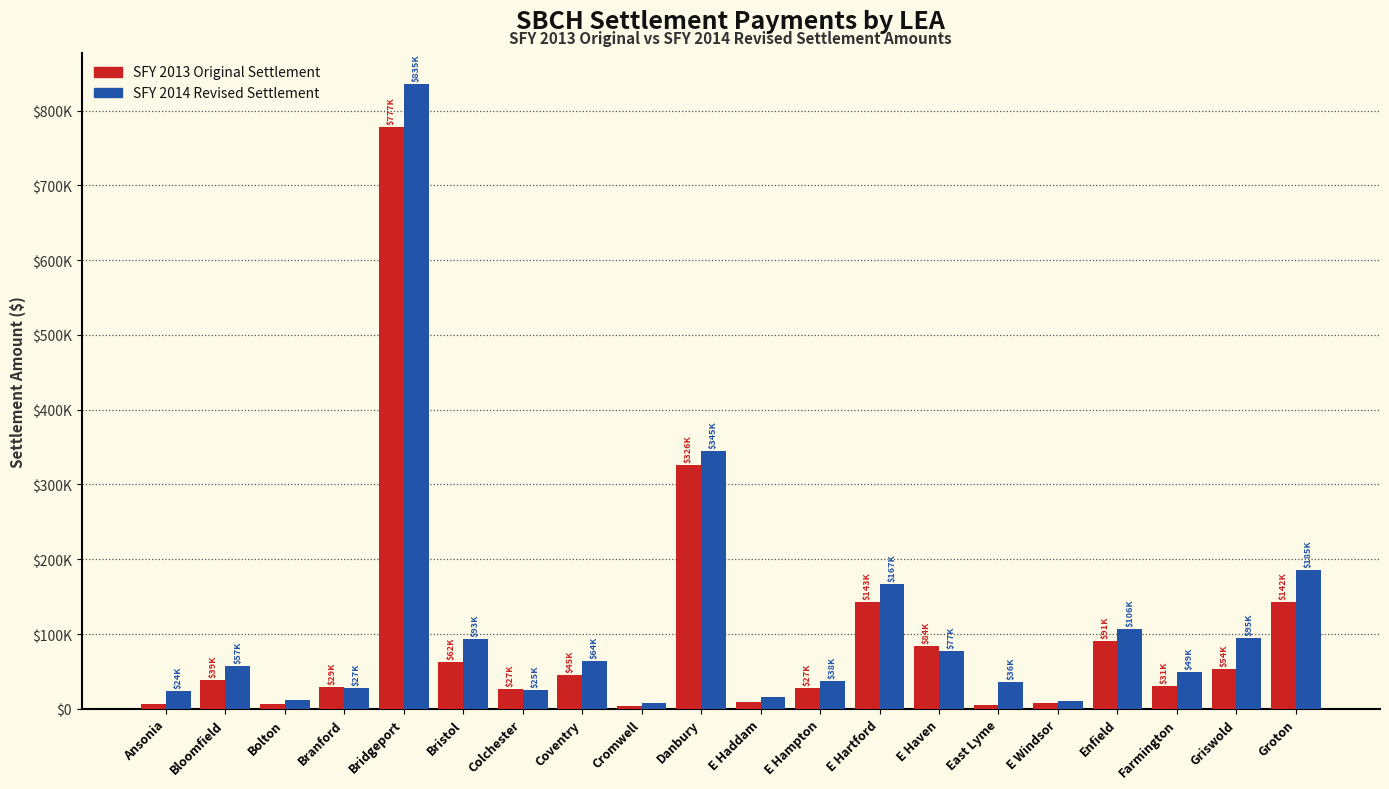

Reading left to right, transcribe all the data shown in this chart.

SFY 2013 Original Settlement: 6772.9	39086.5	6918.6	29321.9	777460.6	62025.8	26963.4	45074.7	4026.9	325591.1	9664.0	27381.5	143068.0	84432.4	4462.1	7208.2	90975.2	30913.8	53902.3	142378.1
SFY 2014 Revised Settlement: 23520.8	56798.7	12365.2	27440.7	835236.4	93386.4	25408.6	64408.3	7743.8	345410.0	15898.4	37623.4	167007.1	76832.2	35805.2	10618.2	106258.4	48898.9	94636.8	185247.9